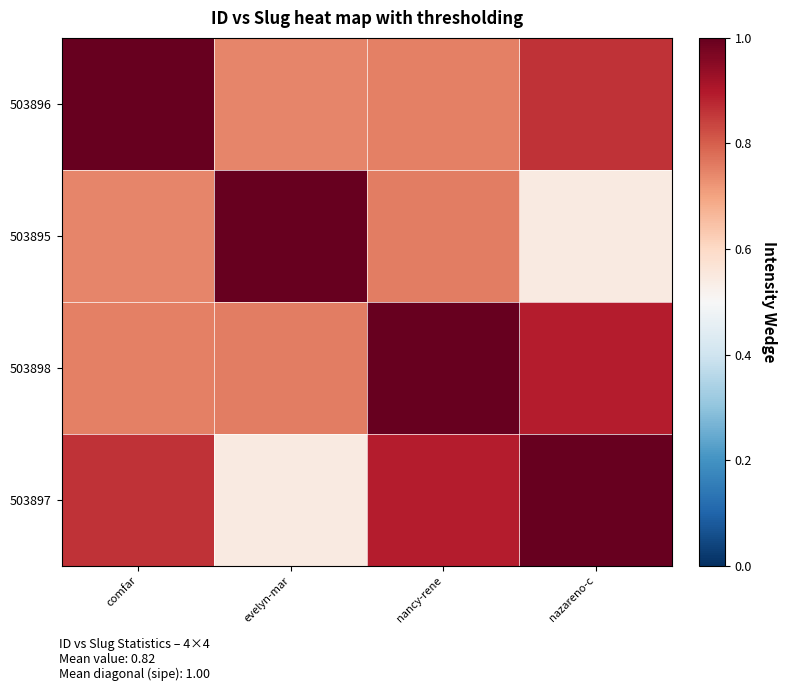

Reading left to right, extract all data points from this chart.

503896: comfar=1.0	evelyn-mar=0.7	nancy-rene=0.8	nazareno-c=0.9
503895: comfar=0.7	evelyn-mar=1.0	nancy-rene=0.8	nazareno-c=0.5
503898: comfar=0.8	evelyn-mar=0.8	nancy-rene=1.0	nazareno-c=0.9
503897: comfar=0.9	evelyn-mar=0.5	nancy-rene=0.9	nazareno-c=1.0